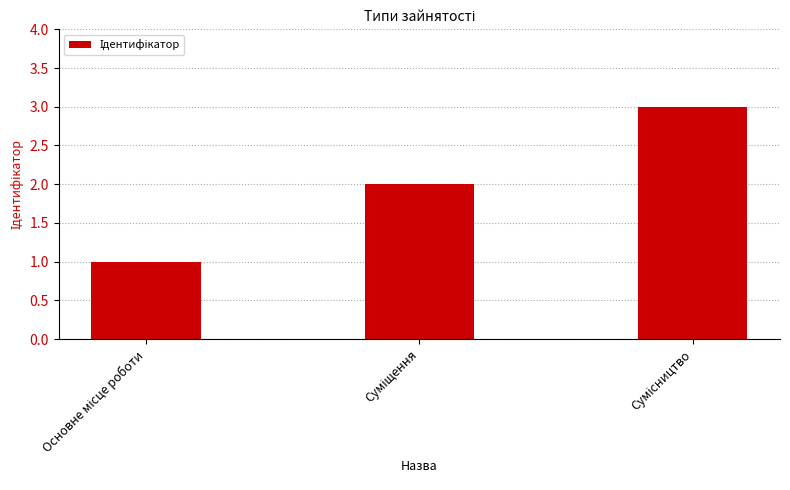

What is the maximum value shown in the chart?

3